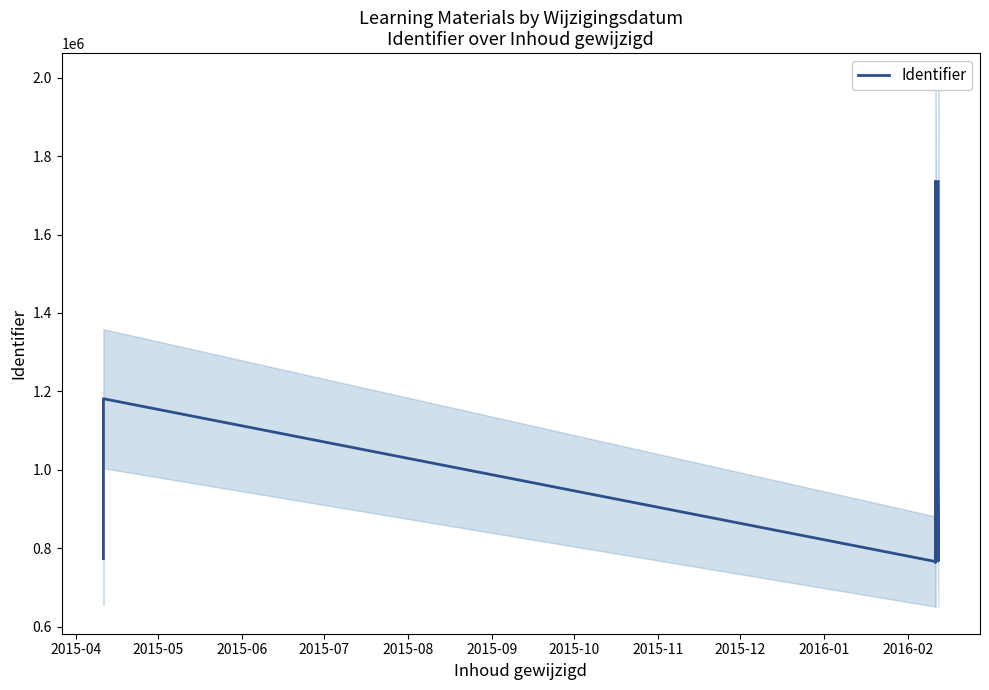

Is it true that the value at 2016-01 is 421481?

False